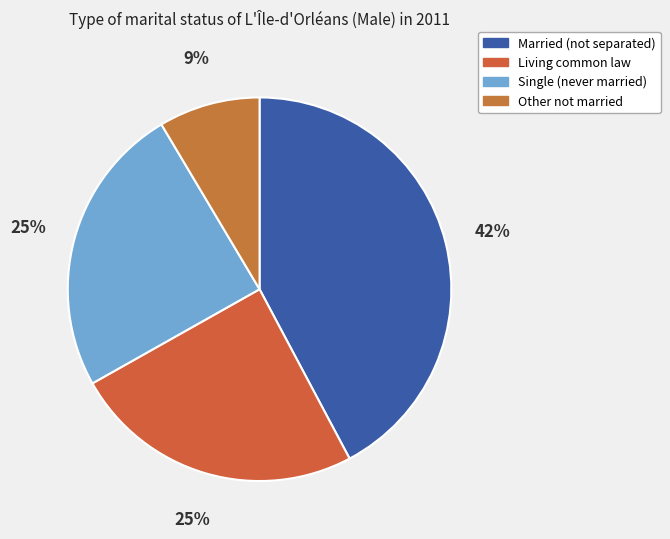

Count the number of slices in the pie.

4